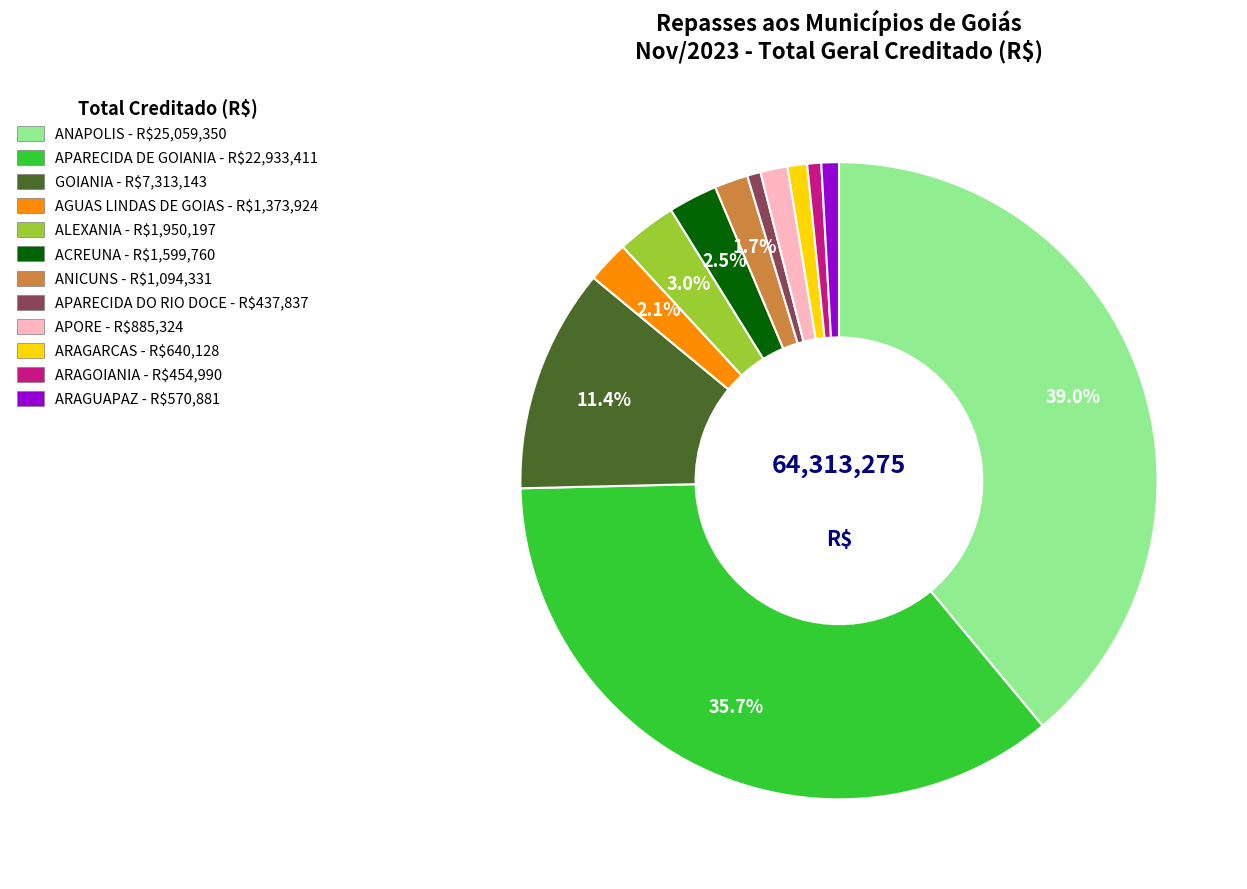

How many slices are in this pie chart?

12